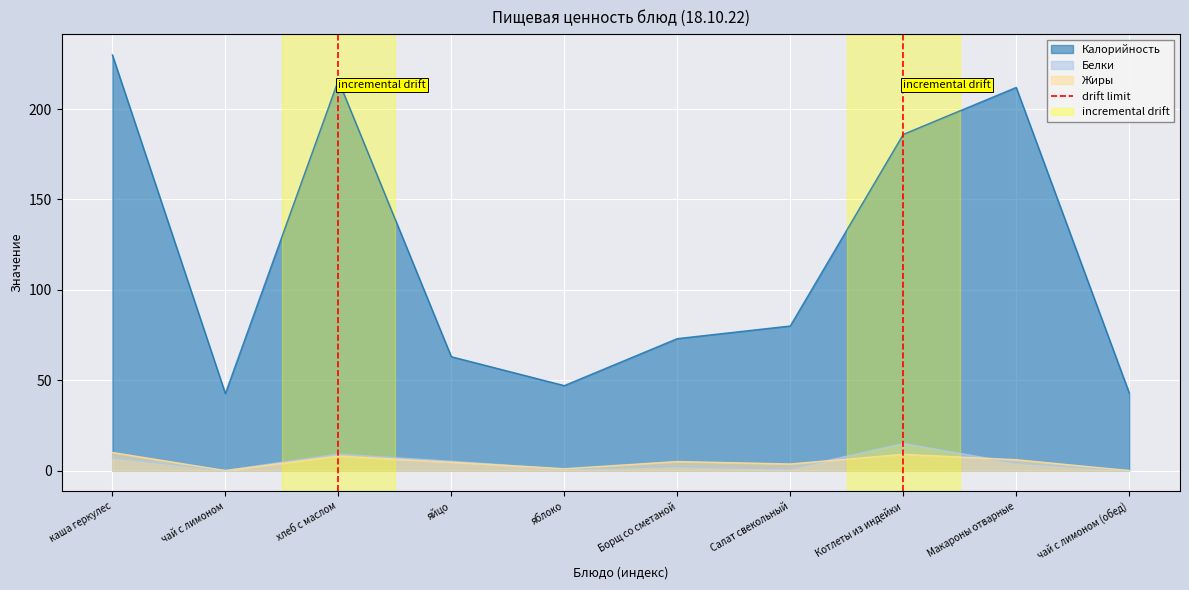

Is it true that Калорийность equals 230.0 at каша геркулес?

True